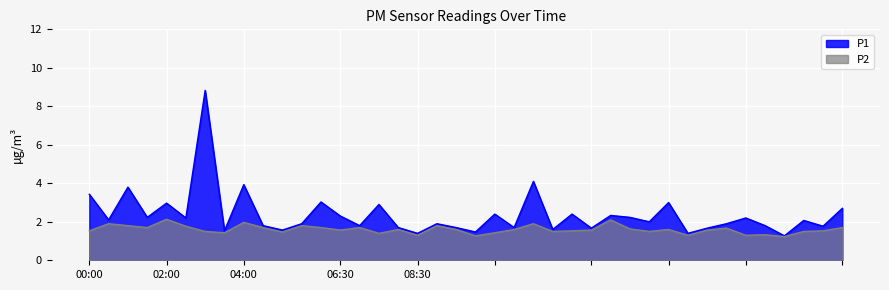

What are all the series names shown in the legend?

P1, P2